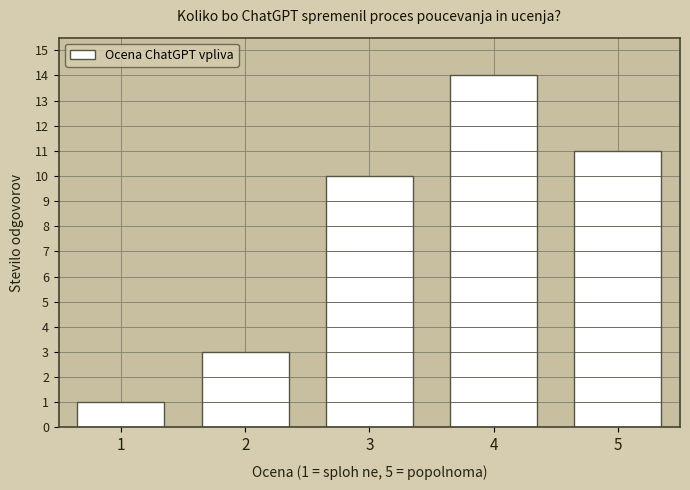

Reading left to right, list all the values displayed in this chart.

1	3	10	14	11